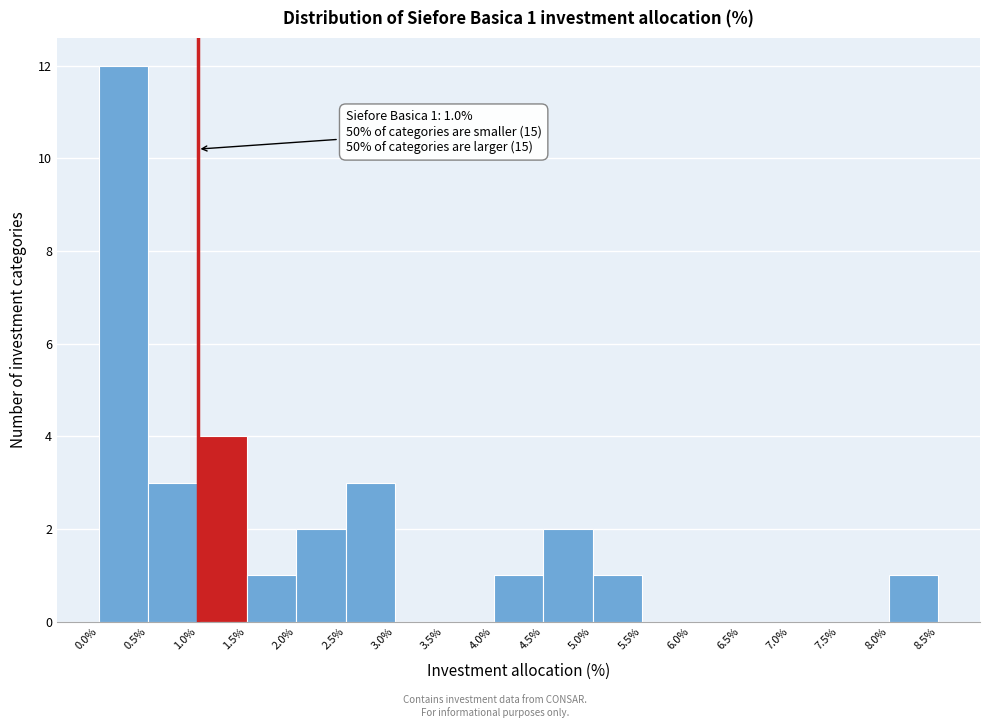

Which range on the x-axis has the tallest bar?

0.0% to 0.5%